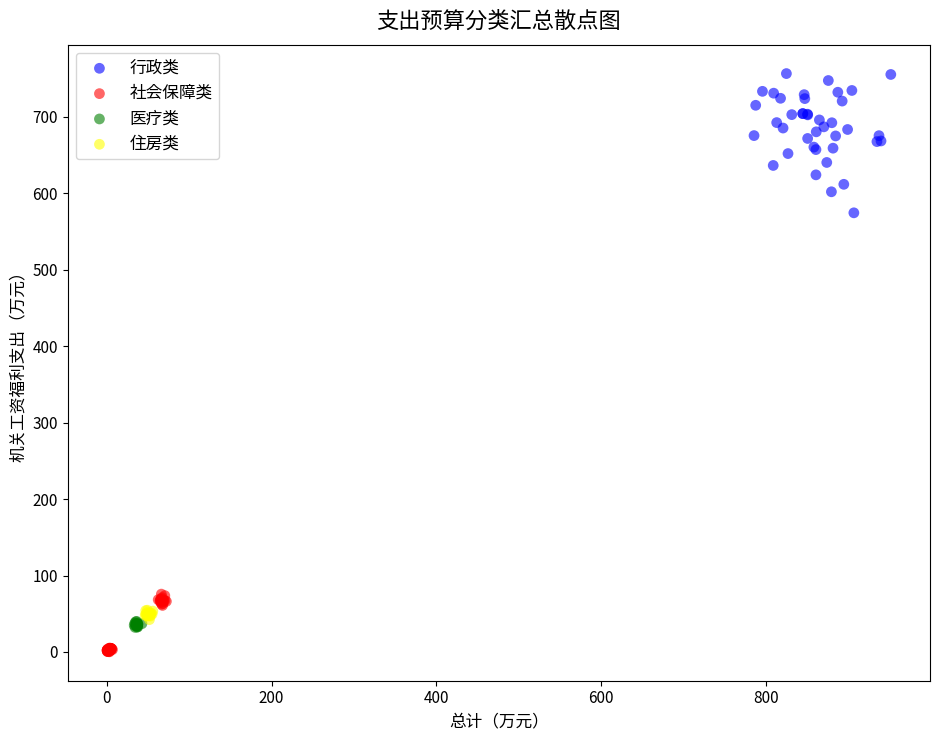

Which series has the widest spread of Y values?

行政类